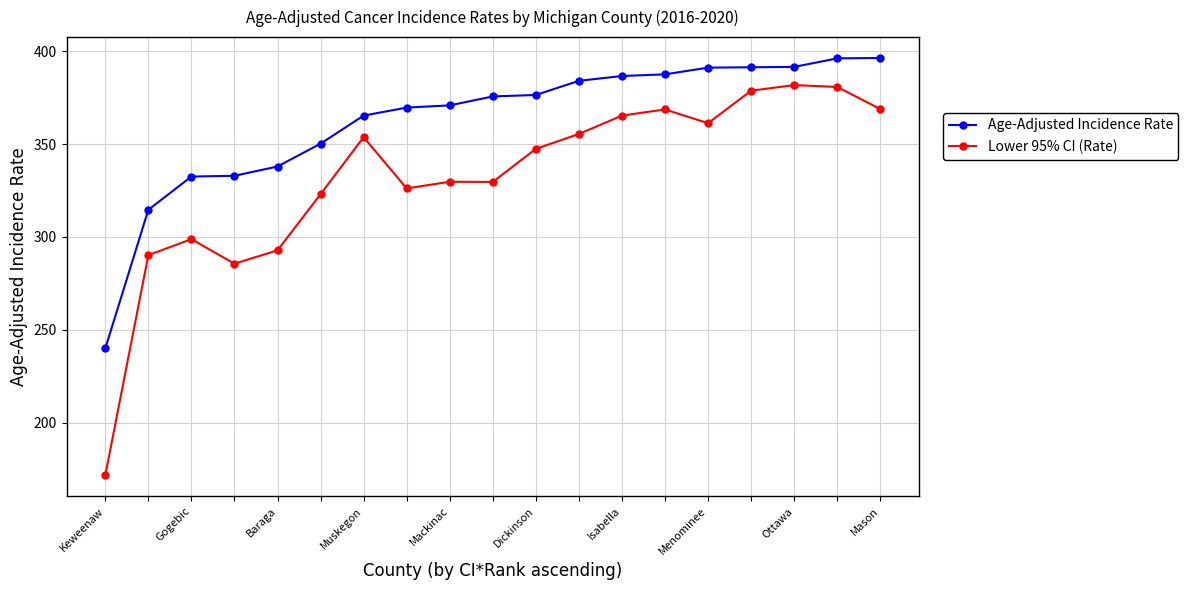

What is the difference between the second highest and second lowest values in the Age-Adjusted Incidence Rate series?

81.5